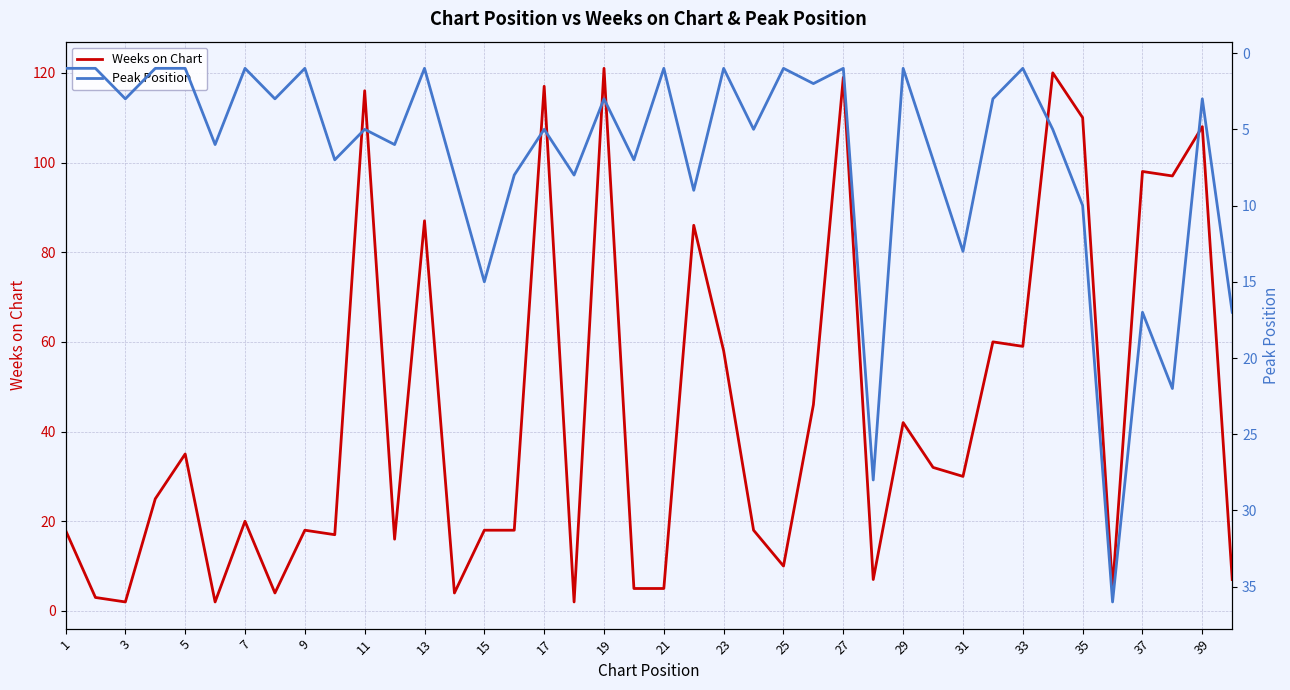

The Weeks on Chart series shows 9 at 5. True or false?

False